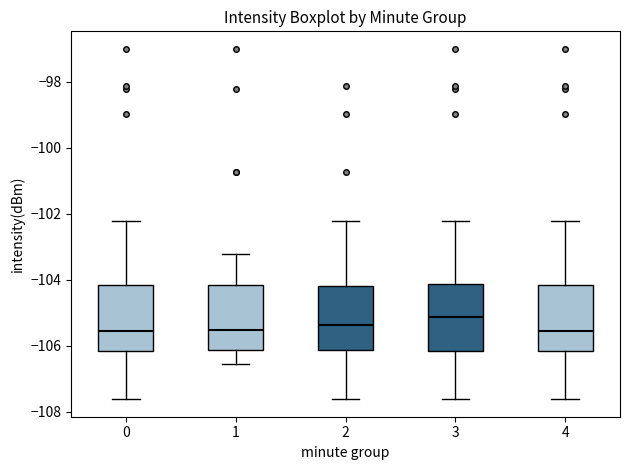

Reading left to right, transcribe this box plot: for each box, give where its median line is, the range the box spans, and where its two whiskers end, as read against the y-axis. The values are not printed on the chart, so give them approximately, as read against the axis.

0: median -105.6, box -106.2 to -104.2, whiskers -107.6 to -102.2
1: median -105.6, box -106.2 to -104.2, whiskers -106.6 to -103.2
2: median -105.4, box -106.2 to -104.2, whiskers -107.6 to -102.2
3: median -105.2, box -106.2 to -104.2, whiskers -107.6 to -102.2
4: median -105.6, box -106.2 to -104.2, whiskers -107.6 to -102.2